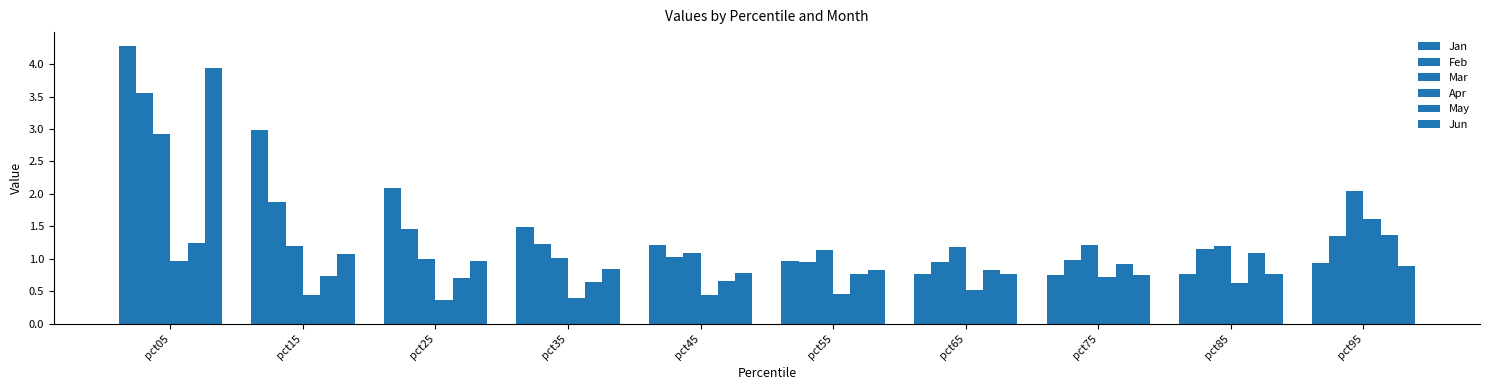

What is the total value across all series at pct45?

5.2